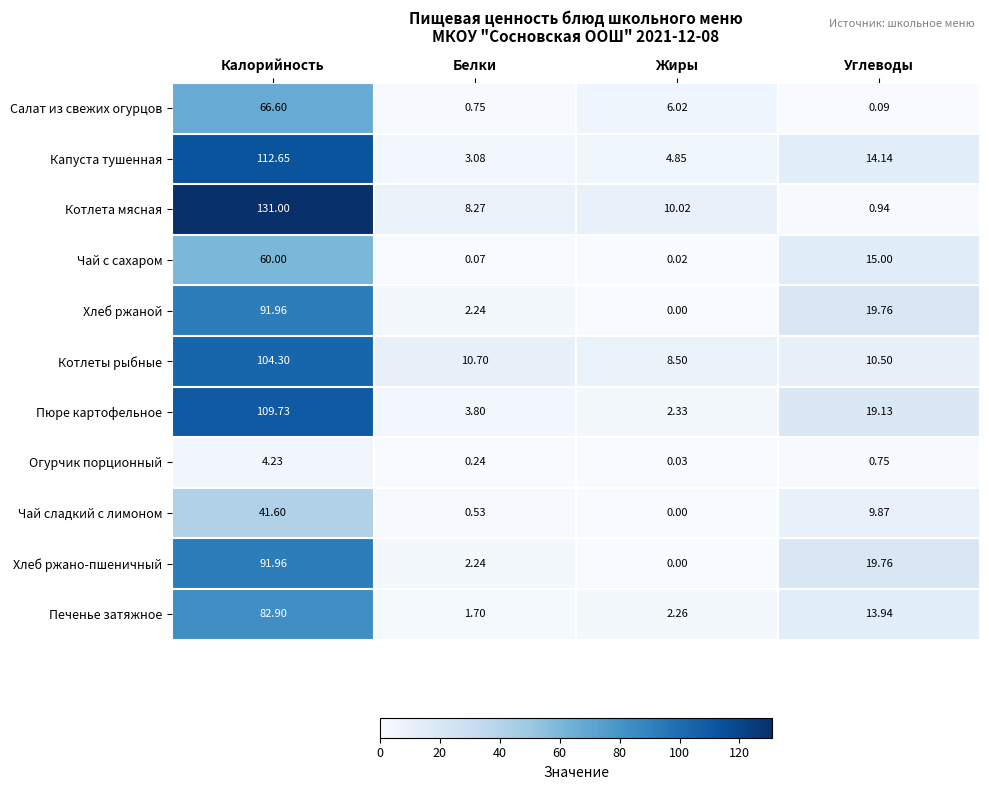

What is the total value across all series at Углеводы?

123.9